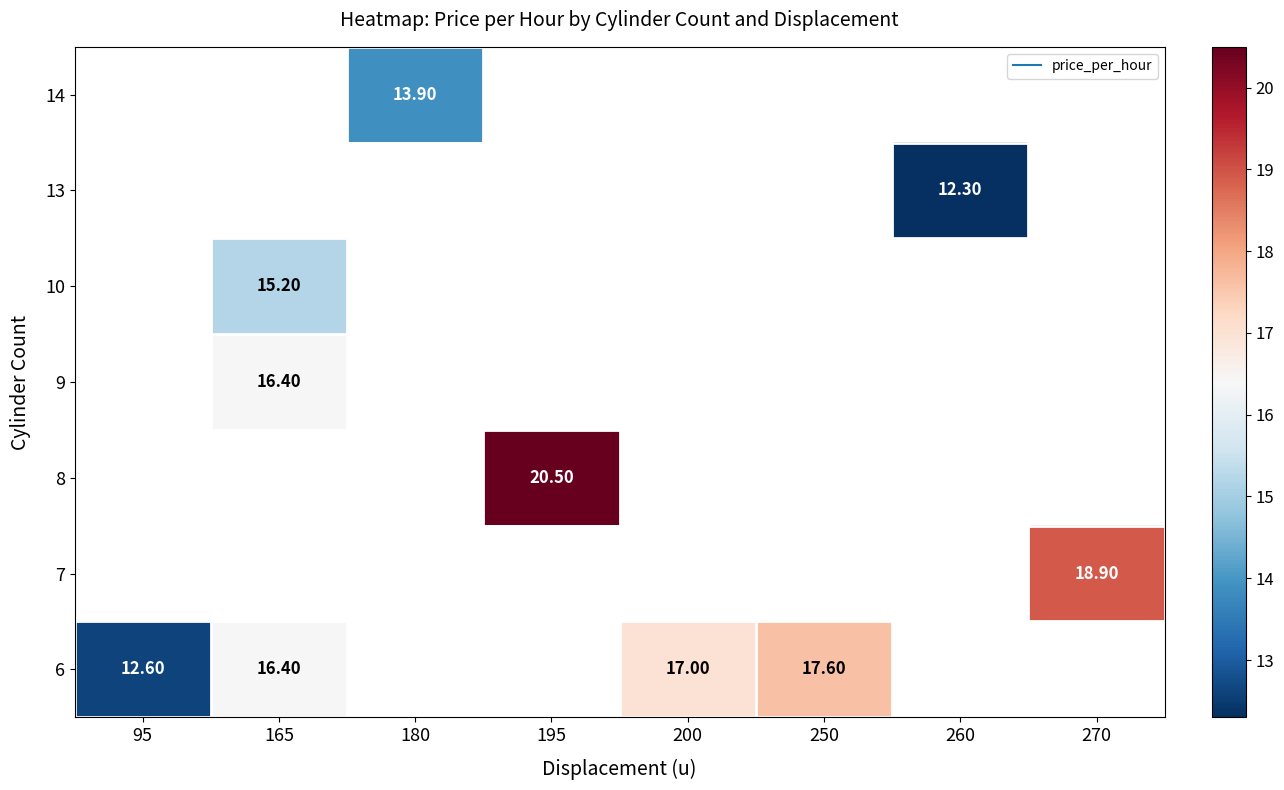

Count the number of data series in this chart.

7